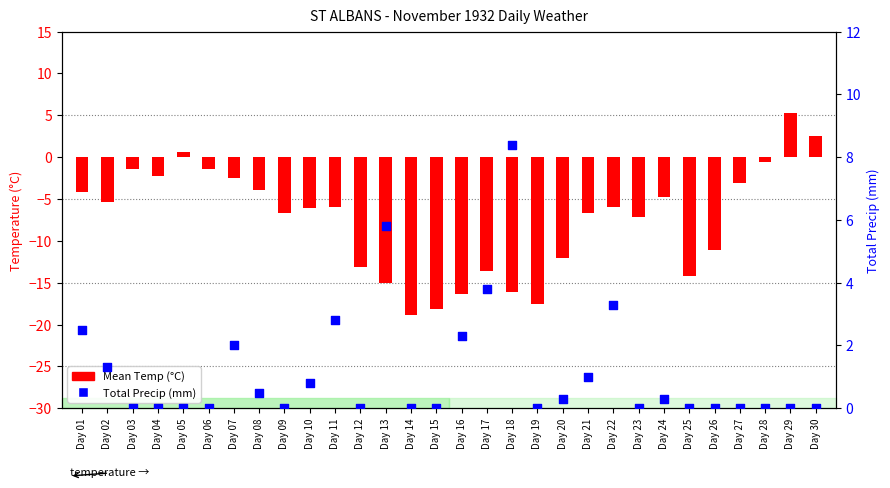

At which category is the sum across all series the highest?

Day 29